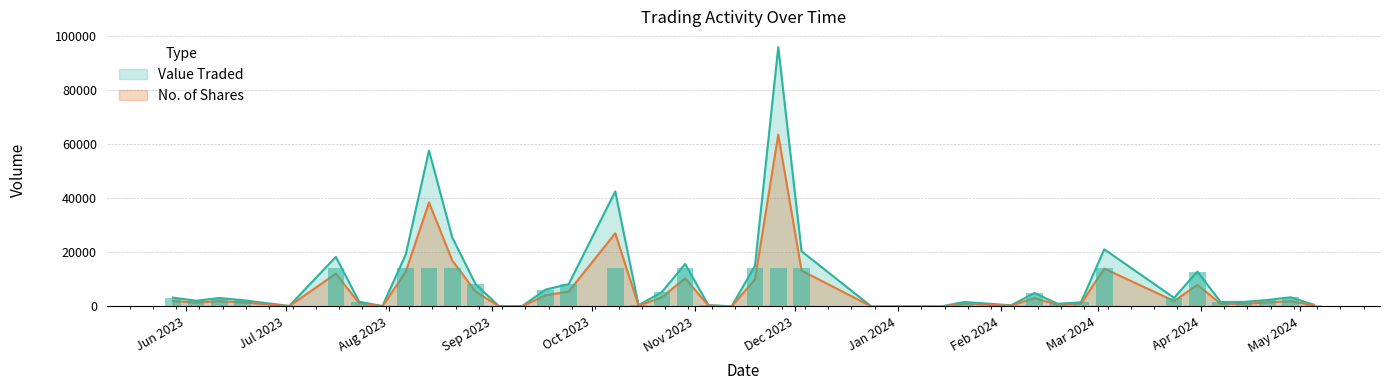

How many bars are there in total?

80